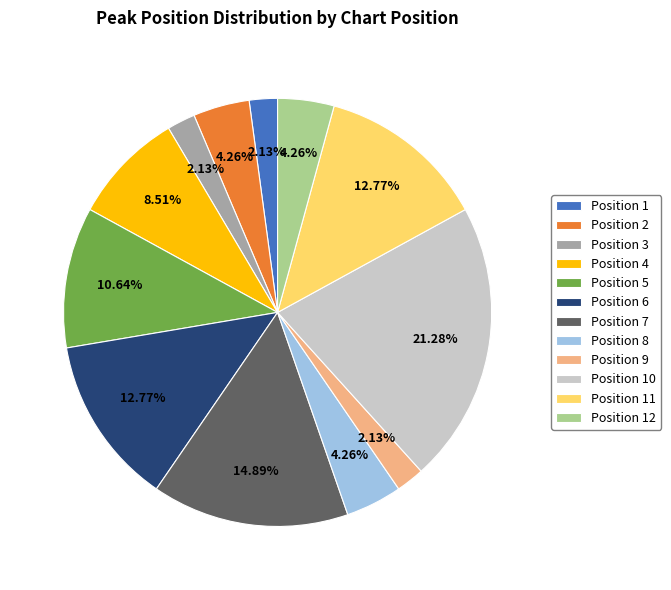

Which has a higher value, Position 7 or Position 8?

Position 7